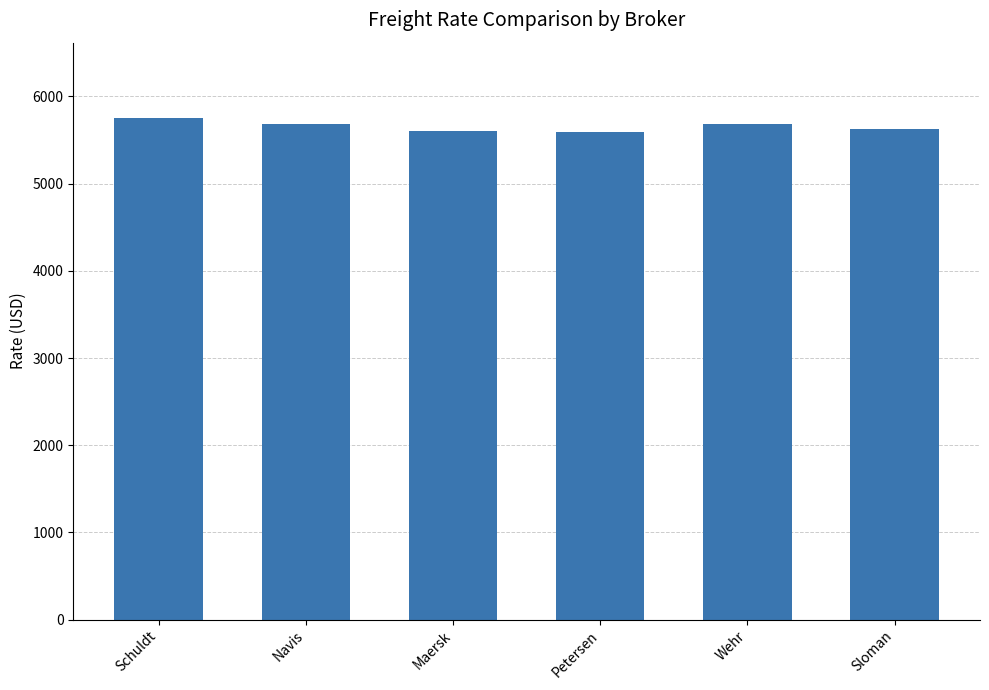

At which category does the chart reach its peak across all series?

Schuldt